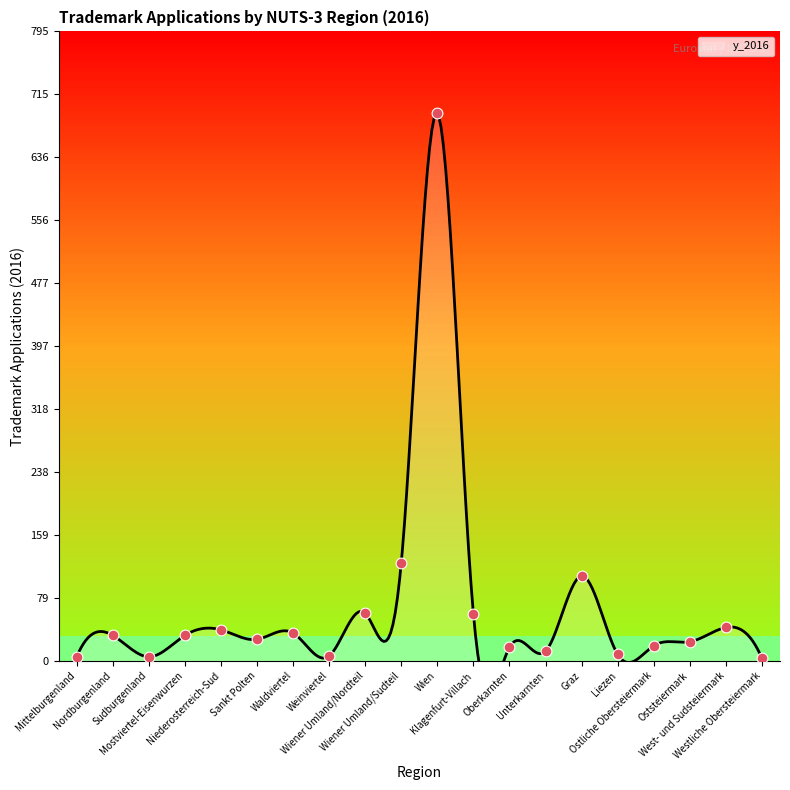

What is the change in value from Sudburgenland to Liezen?

+3